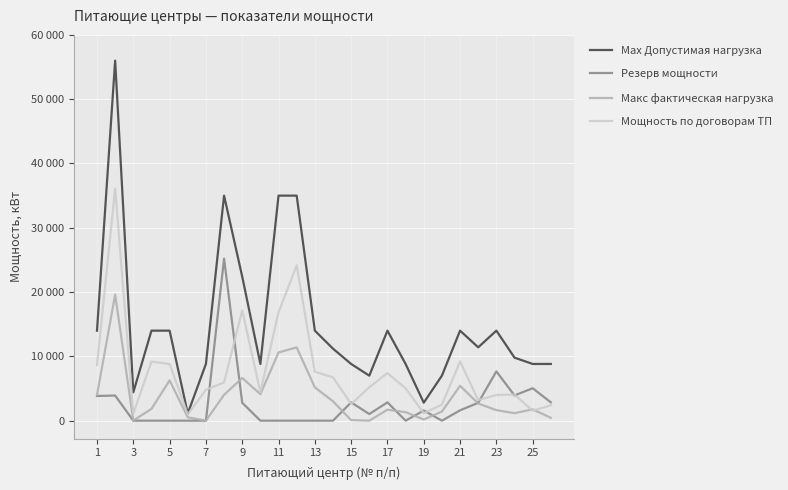

Where does the Макс фактическая нагрузка series first go above 1834?

1